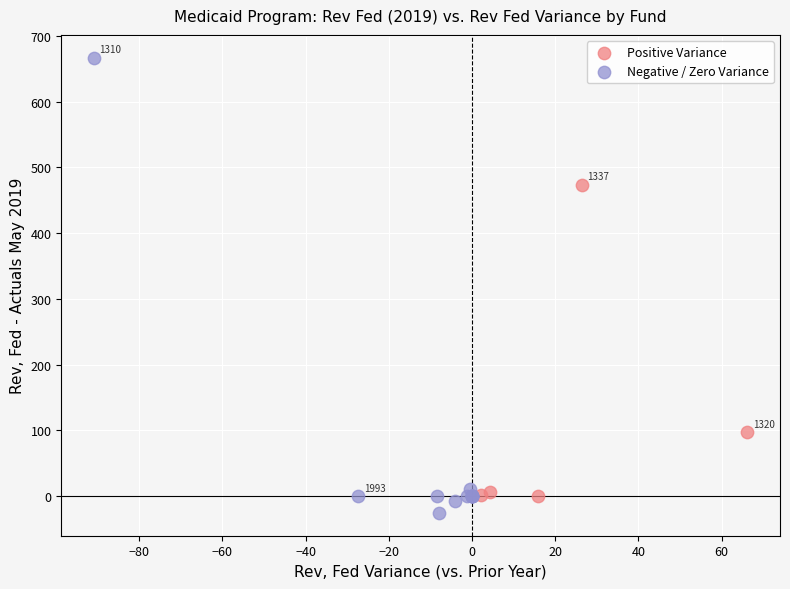

Which series has the widest spread of Y values?

Negative / Zero Variance